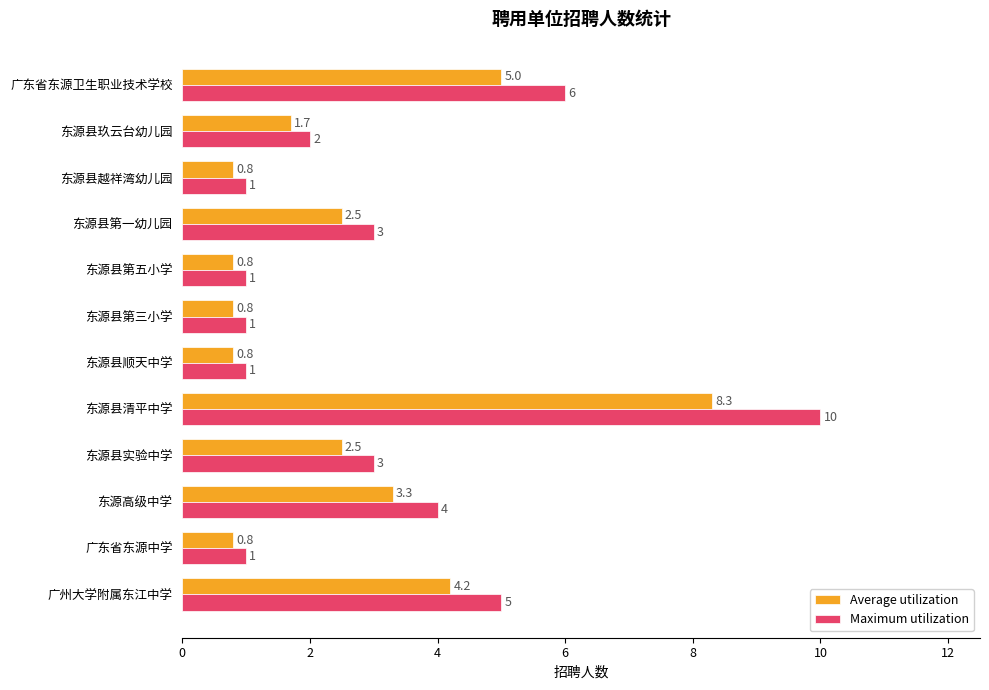

Rank the series by their average value, from lowest to highest.

Average utilization, Maximum utilization